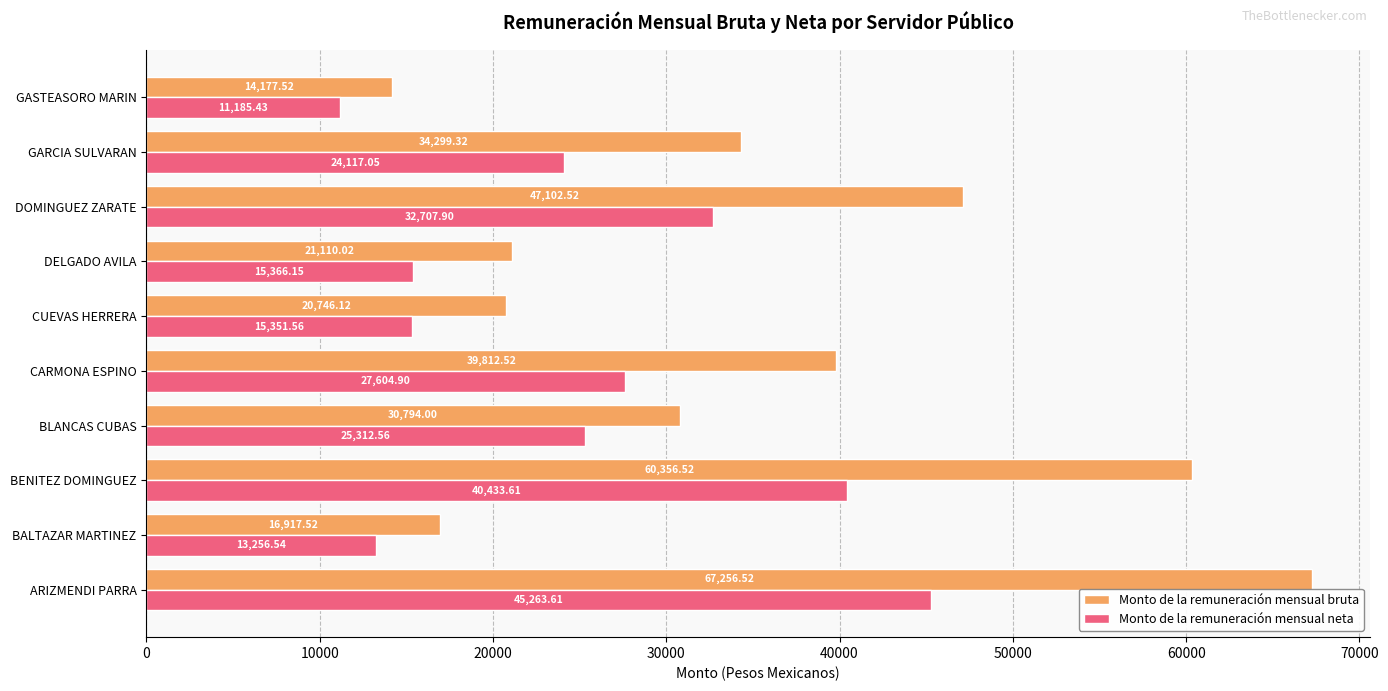

At CUEVAS HERRERA, list the series in order from largest to smallest.

Monto de la remuneración mensual bruta, Monto de la remuneración mensual neta